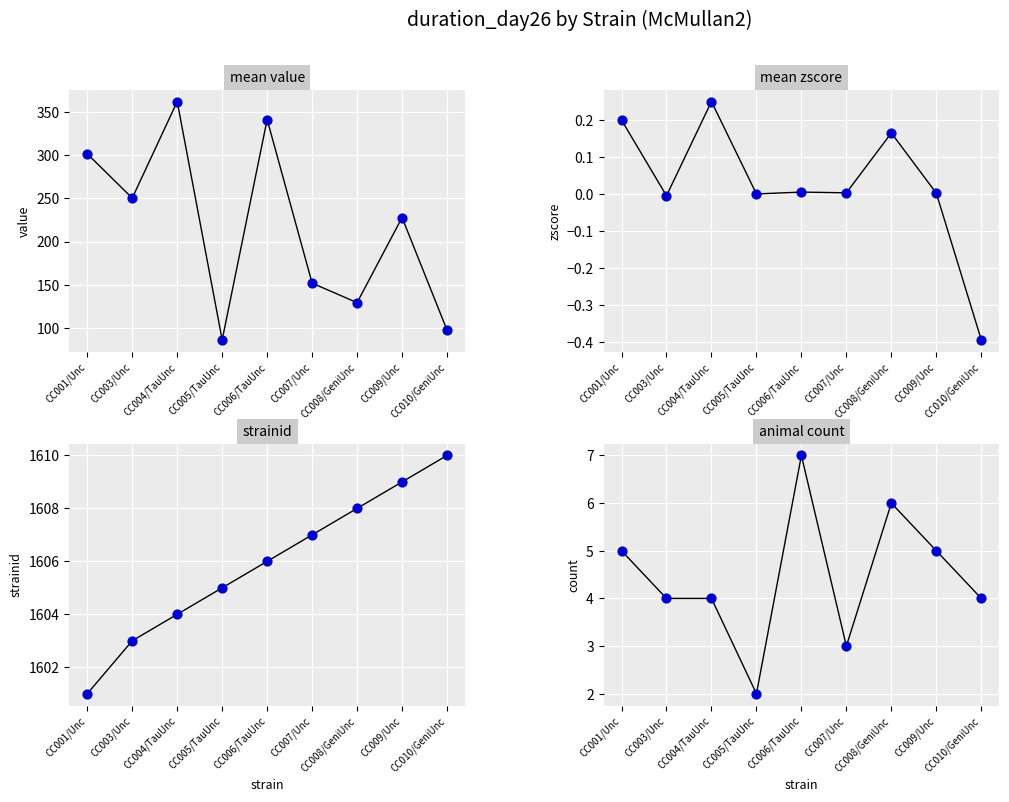

Which series has the largest Y range (max minus min)?

mean value